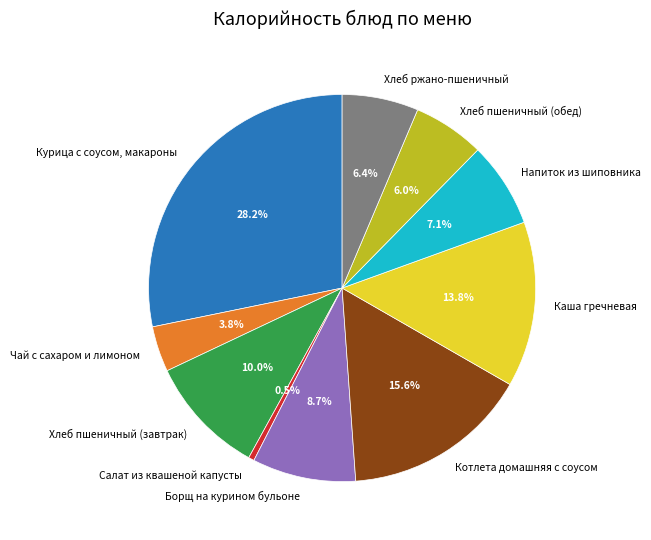

Is there a majority slice in this chart?

No